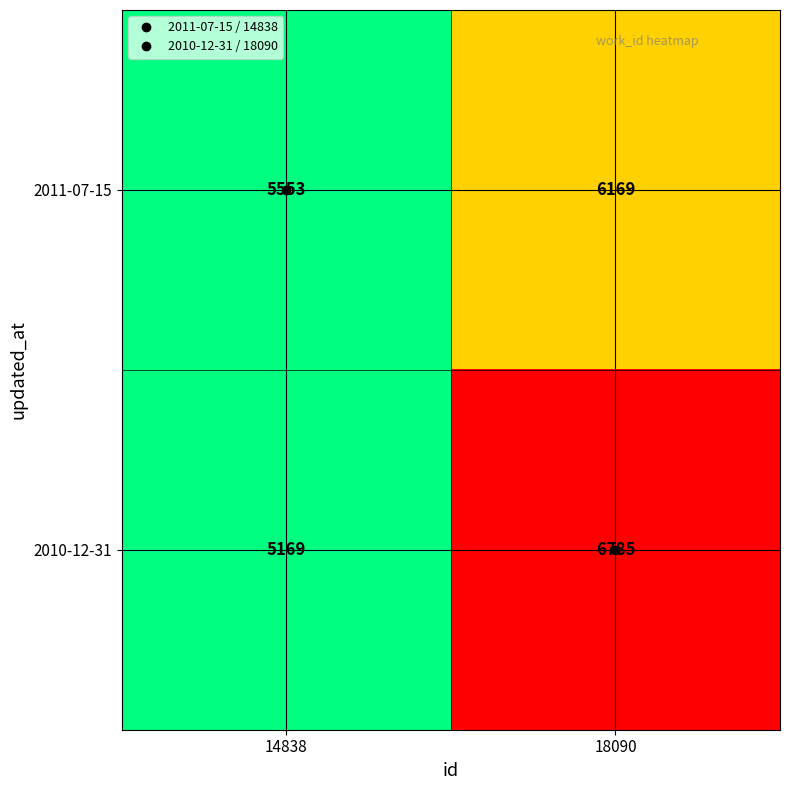

Is it true that 2011-07-15 equals 4222 at 18090?

False